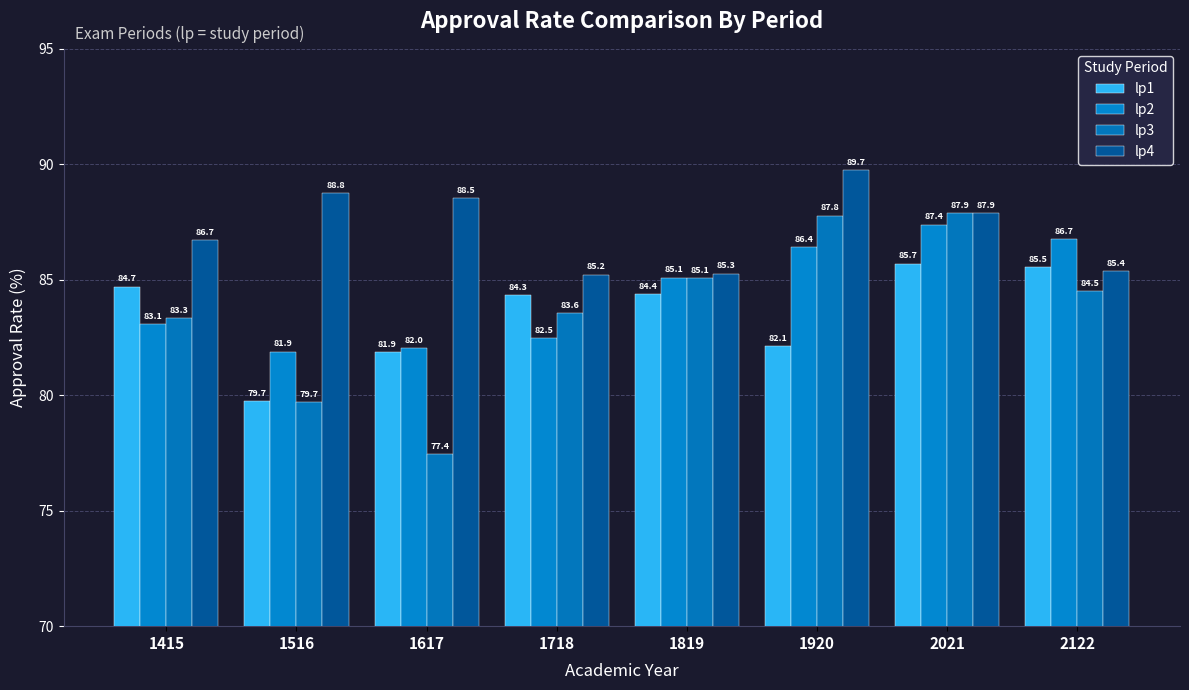

Is the value of lp4 at 1516 greater than the value of lp2 at 2021?

Yes